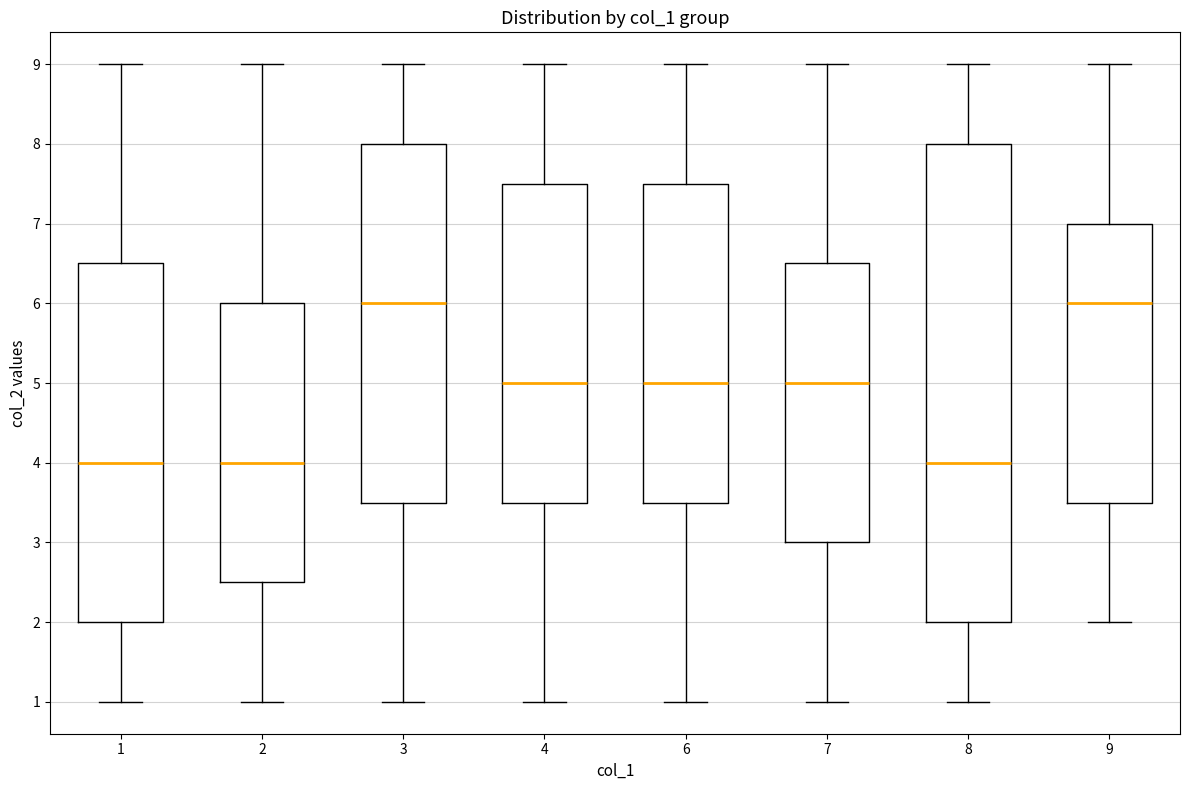

Reading left to right, transcribe this box plot: for each box, give where its median line is, the range the box spans, and where its two whiskers end, as read against the y-axis. The values are not printed on the chart, so give them approximately, as read against the axis.

1: median 4.0, box 2.0 to 6.5, whiskers 1.0 to 9.0
2: median 4.0, box 2.5 to 6.0, whiskers 1.0 to 9.0
3: median 6.0, box 3.5 to 8.0, whiskers 1.0 to 9.0
4: median 5.0, box 3.5 to 7.5, whiskers 1.0 to 9.0
6: median 5.0, box 3.5 to 7.5, whiskers 1.0 to 9.0
7: median 5.0, box 3.0 to 6.5, whiskers 1.0 to 9.0
8: median 4.0, box 2.0 to 8.0, whiskers 1.0 to 9.0
9: median 6.0, box 3.5 to 7.0, whiskers 2.0 to 9.0